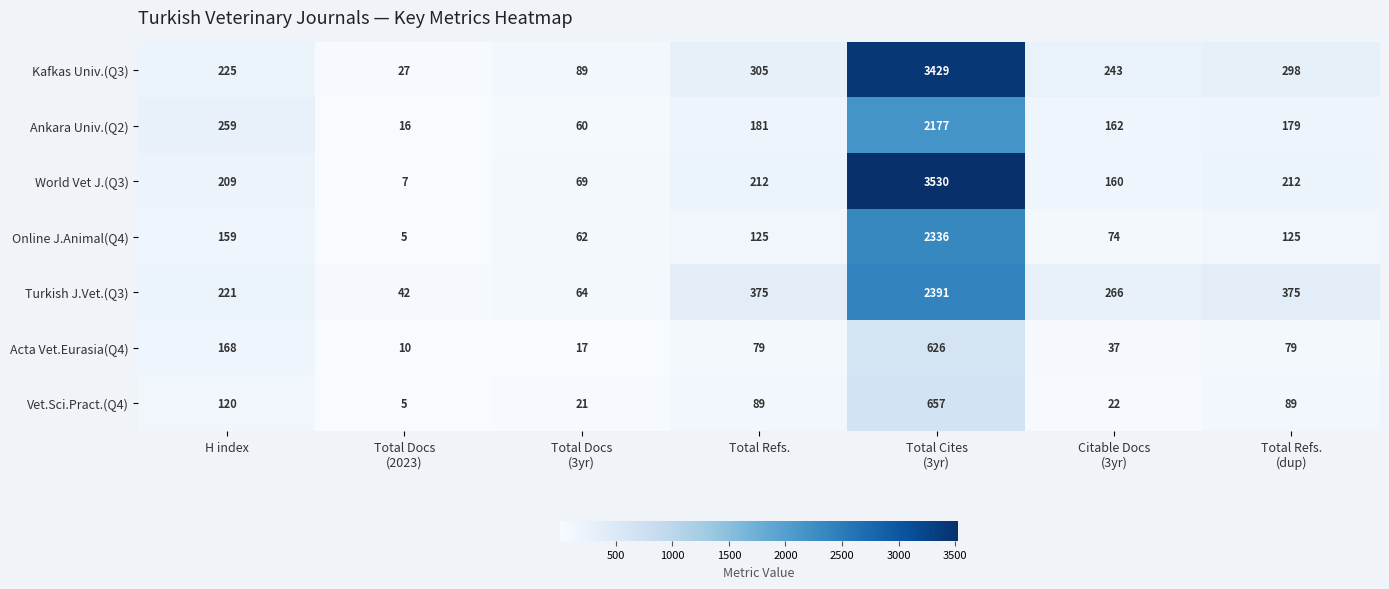

Which series has the widest spread of values?

World Vet J.(Q3)